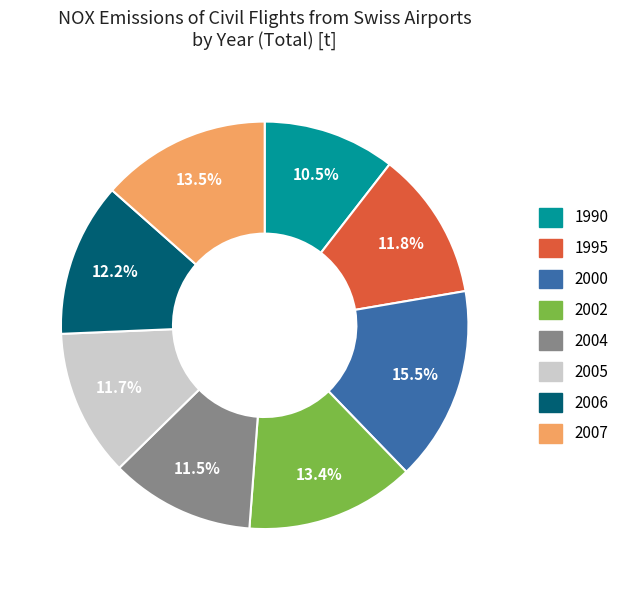

Which slice is the largest?

2000